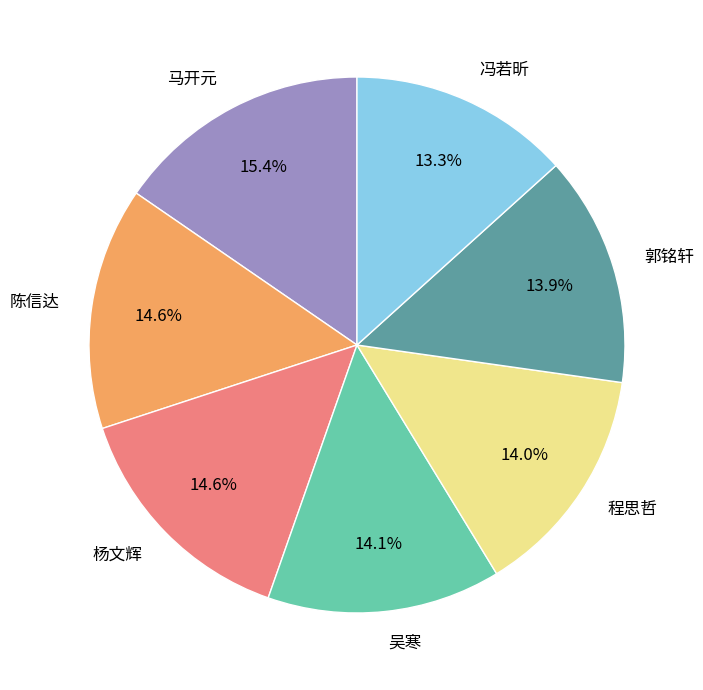

Do 陈信达 and 程思哲 together represent more than half of the pie?

No